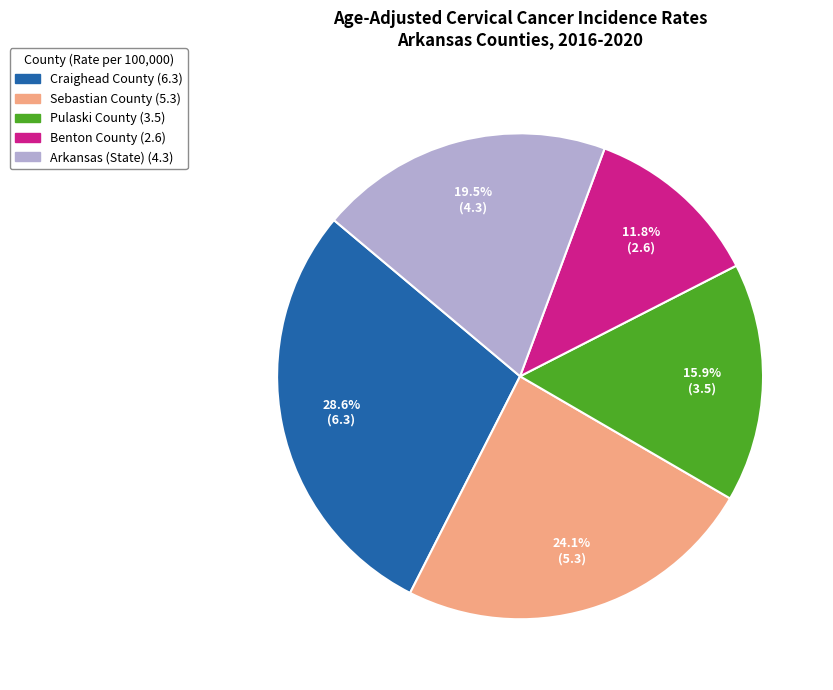

Approximately how many times larger is the value at Benton County compared to Arkansas (State)?

0.6